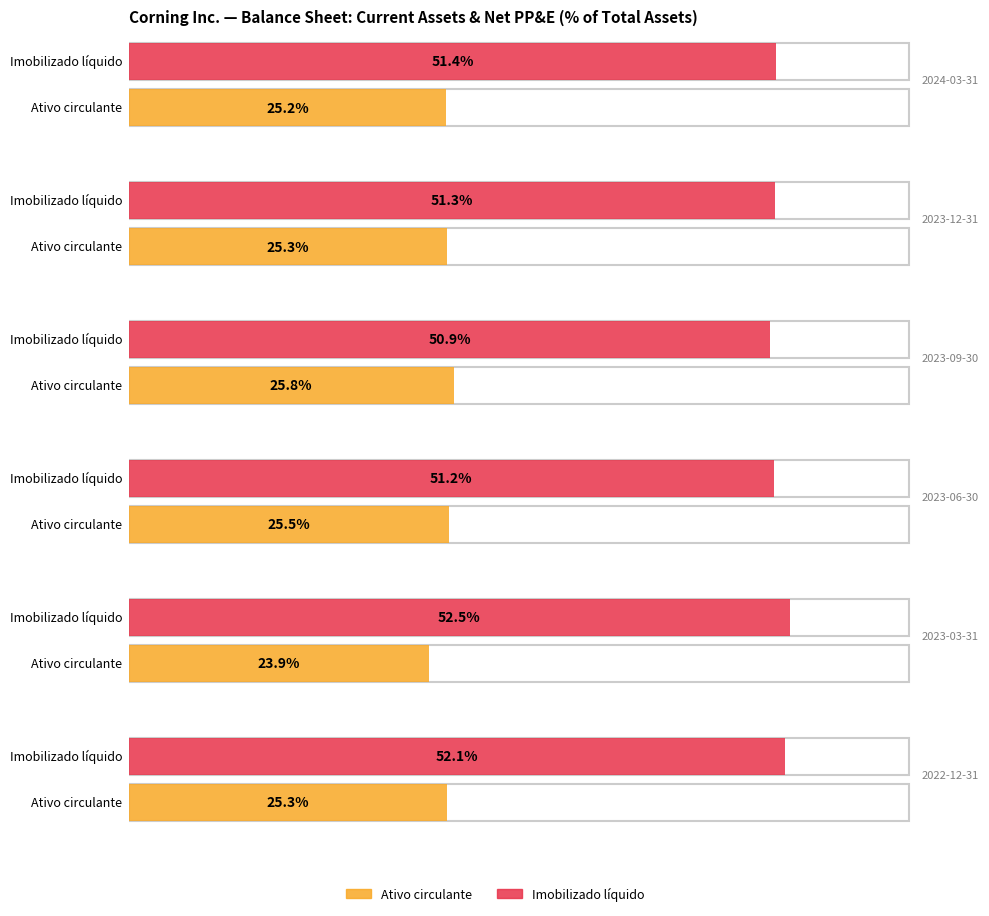

True or false: Contas a receber comerciais has a value of 0.1 at 2023-03-31.

False